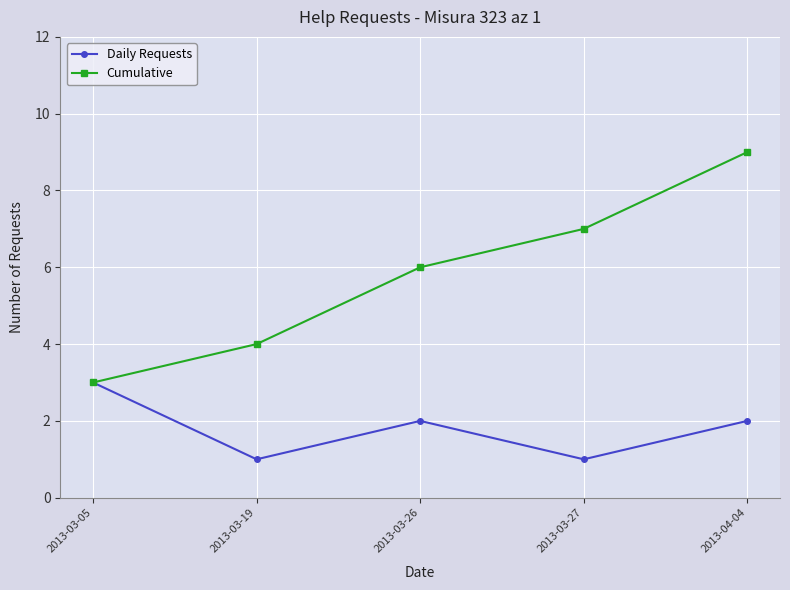

At which label does Cumulative reach its minimum?

2013-03-05